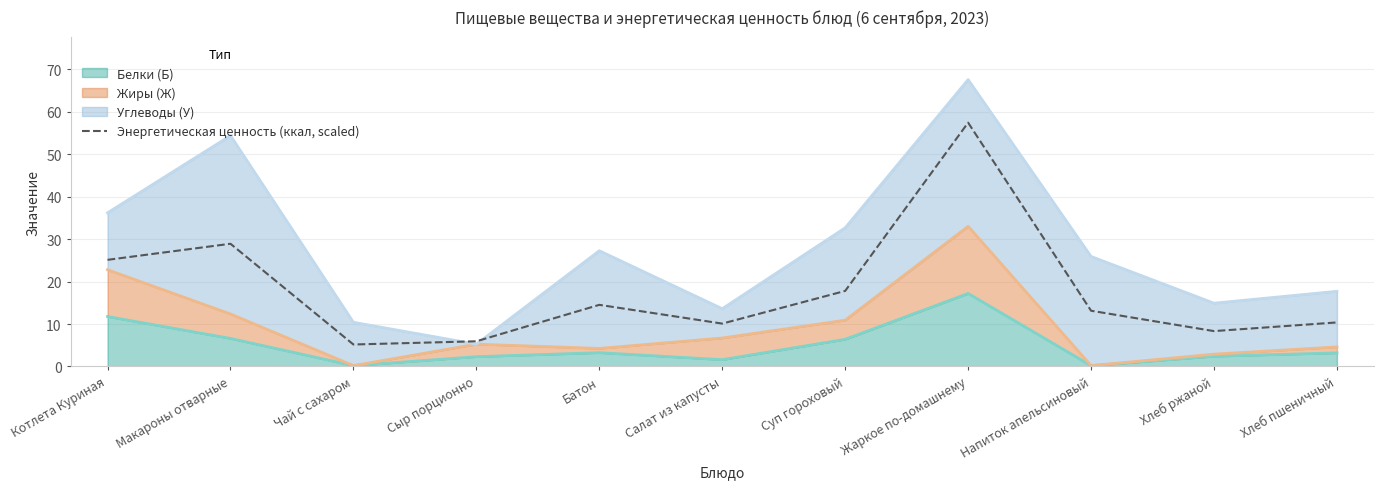

At which label is the value closest to 31?

Макароны отварные